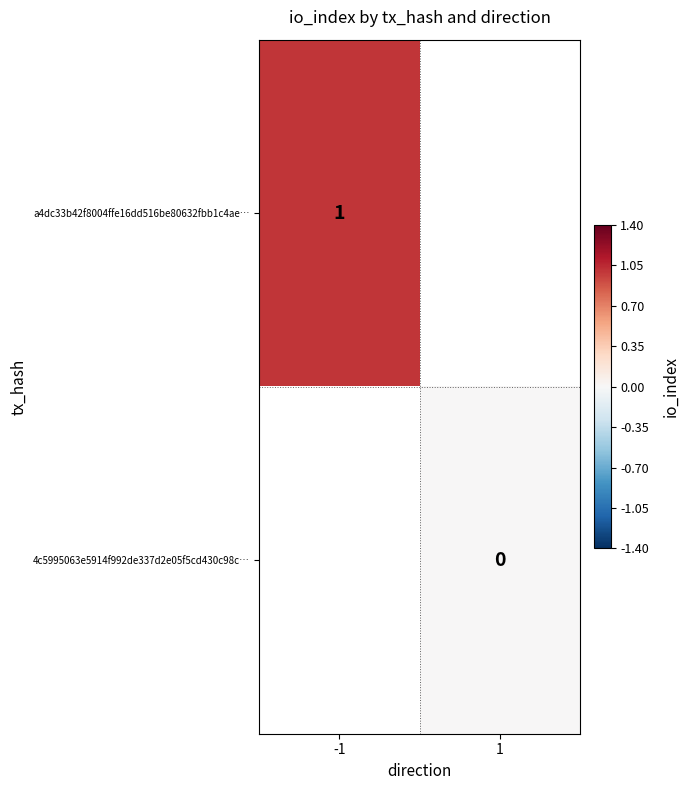

The a4dc33b42f8004ffe16dd516be80632fbb1c4ae… series shows 1 at -1. True or false?

True